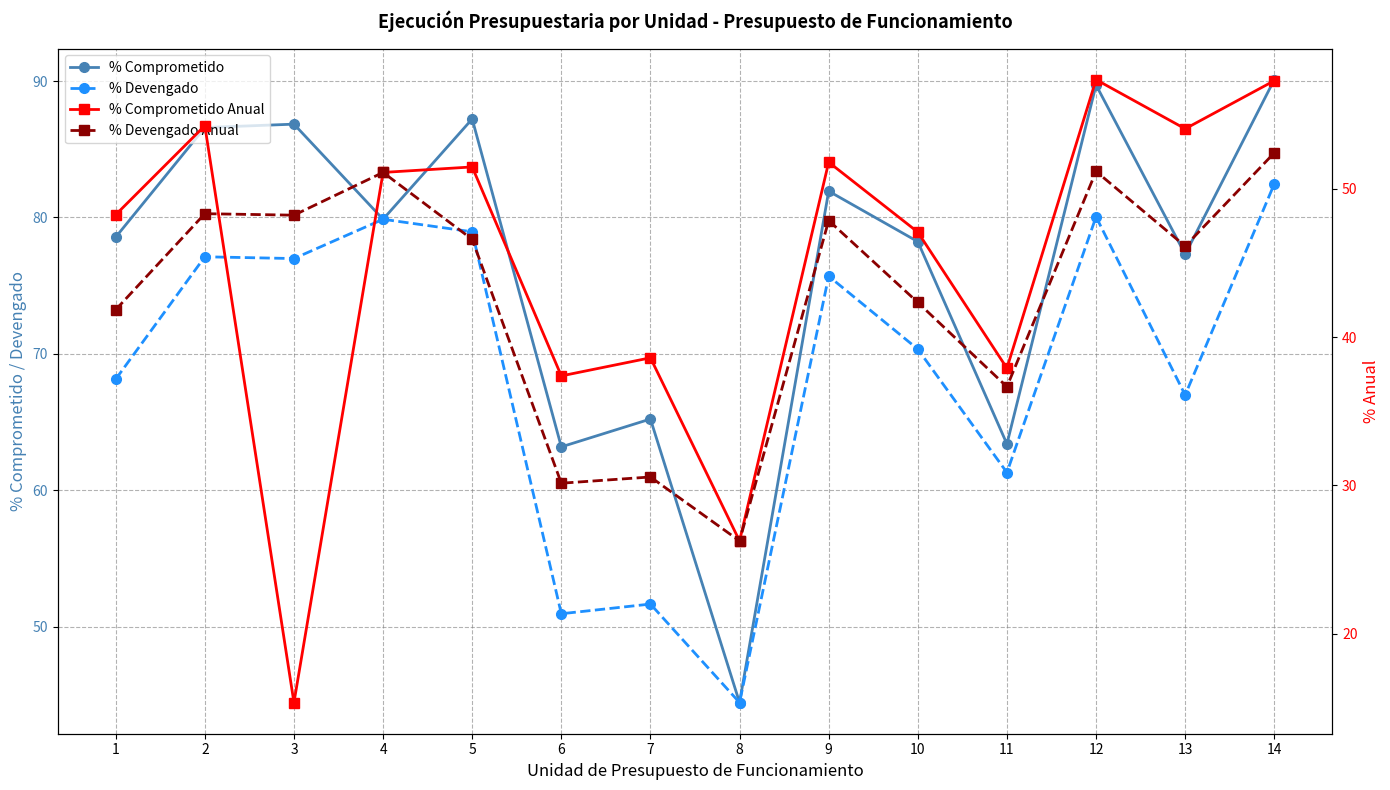

True or false: % Devengado has a value of 79.0 at 5.

True